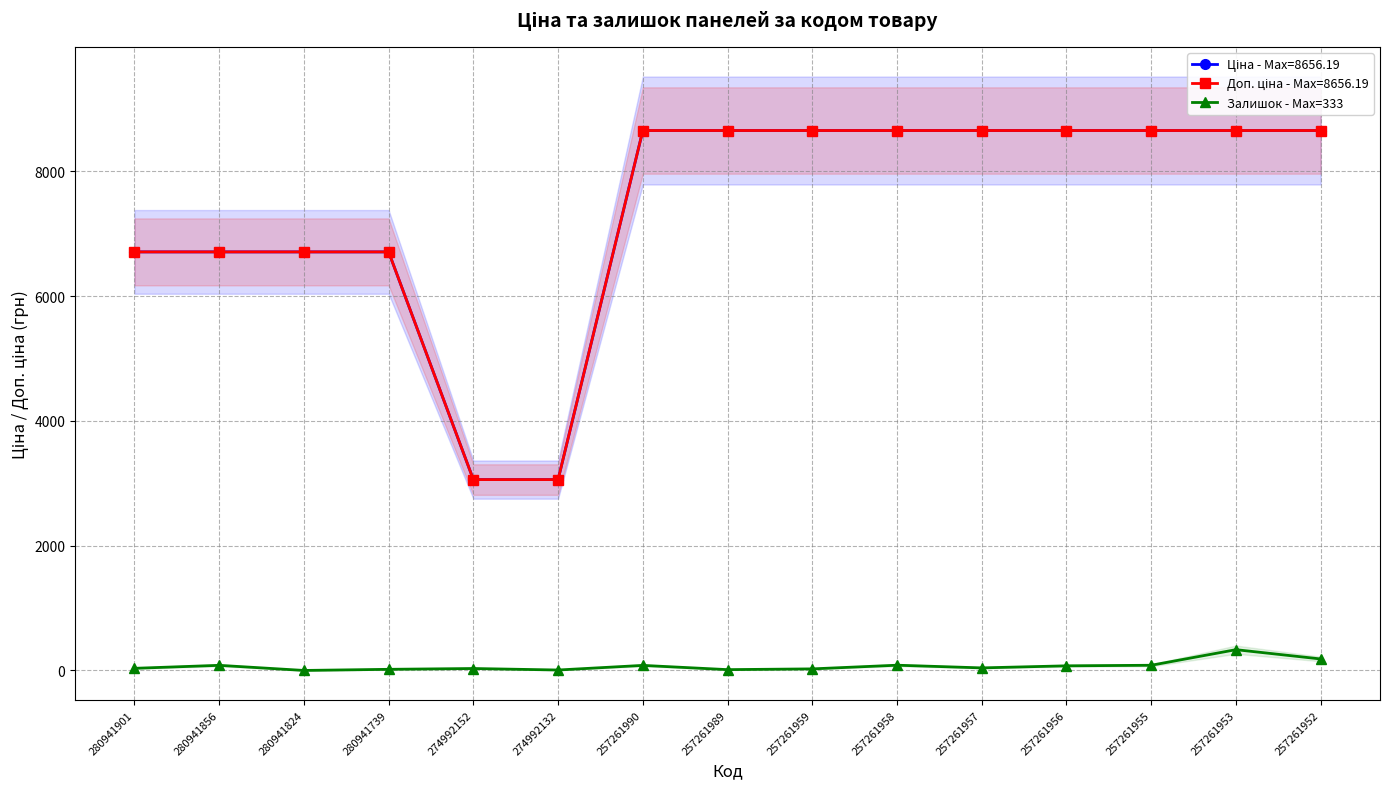

How many categories are shown in the chart?

15